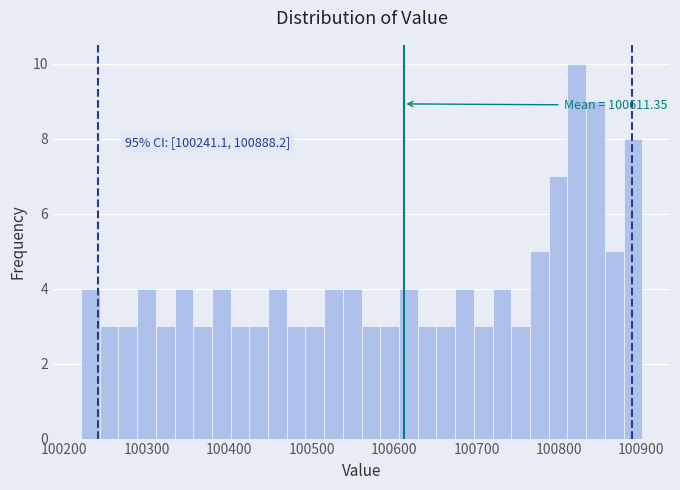

Read against the x-axis, roughly where is the centre of the tallest bar?

100820